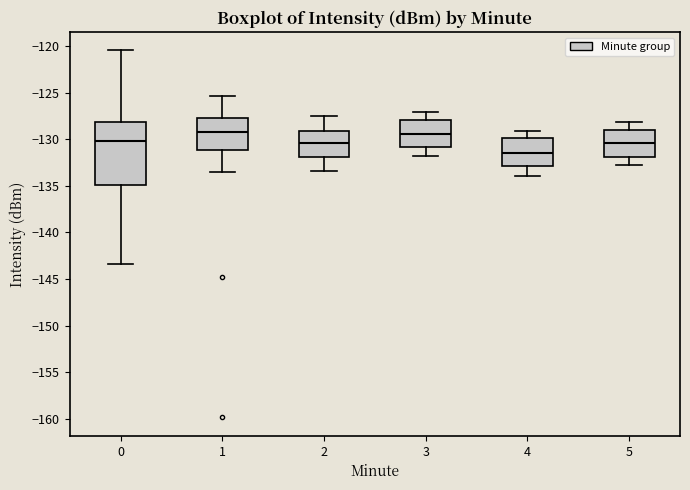

Where does the lower whisker of the box at x = 3 end on the y-axis? The values are not printed on the chart, so give them approximately, as read against the axis.

-132.0